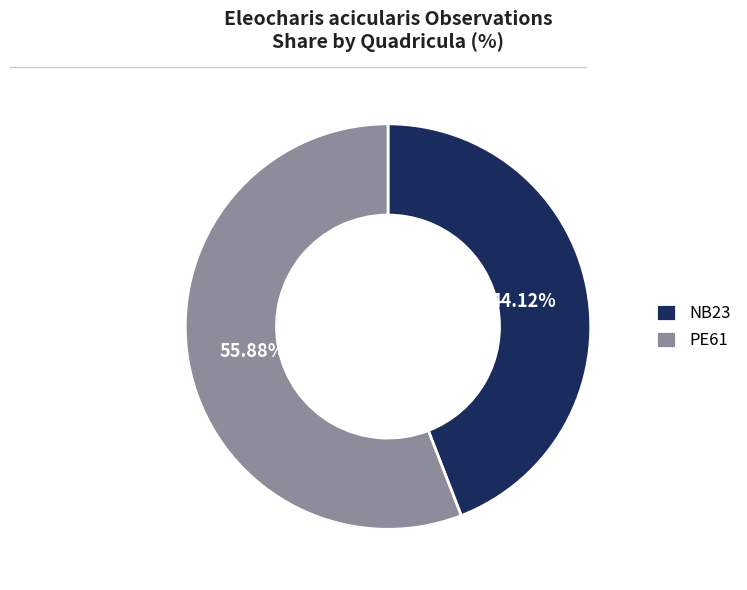

What is the largest slice in the pie chart?

PE61